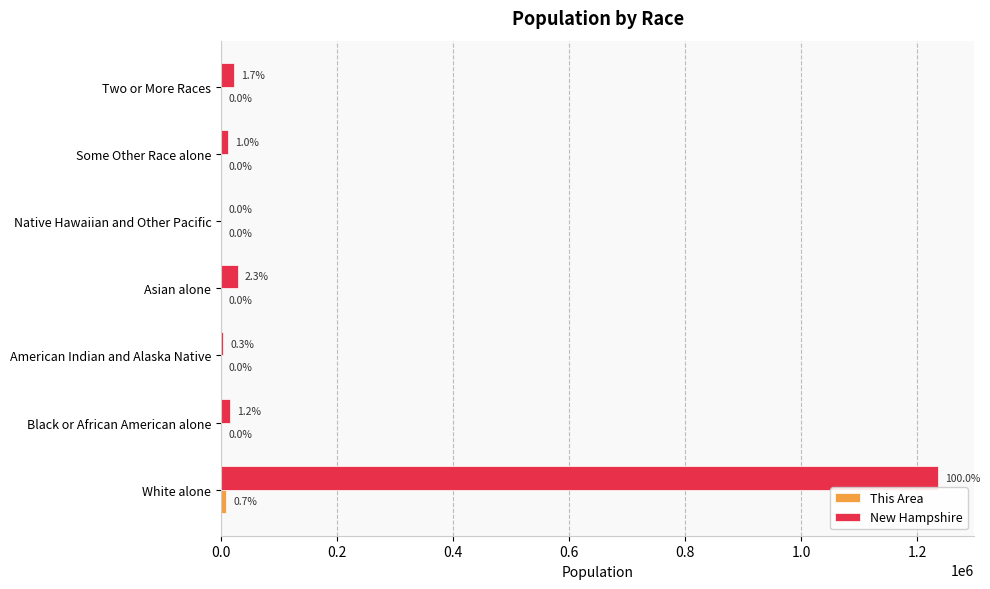

At which category is the sum across all series the highest?

White alone